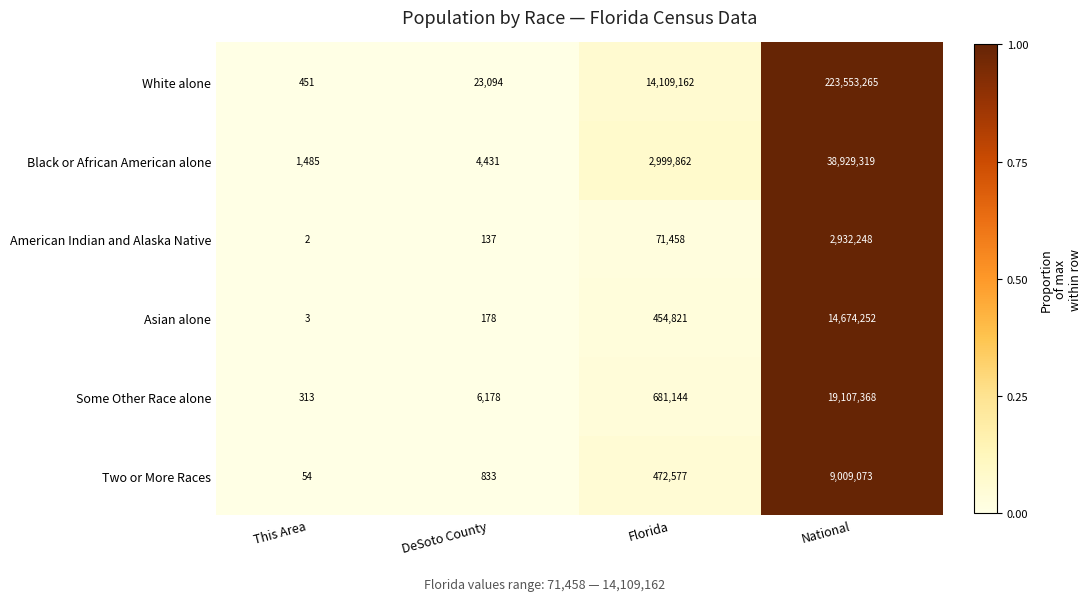

What is the sum of all Black or African American alone values?

41935097